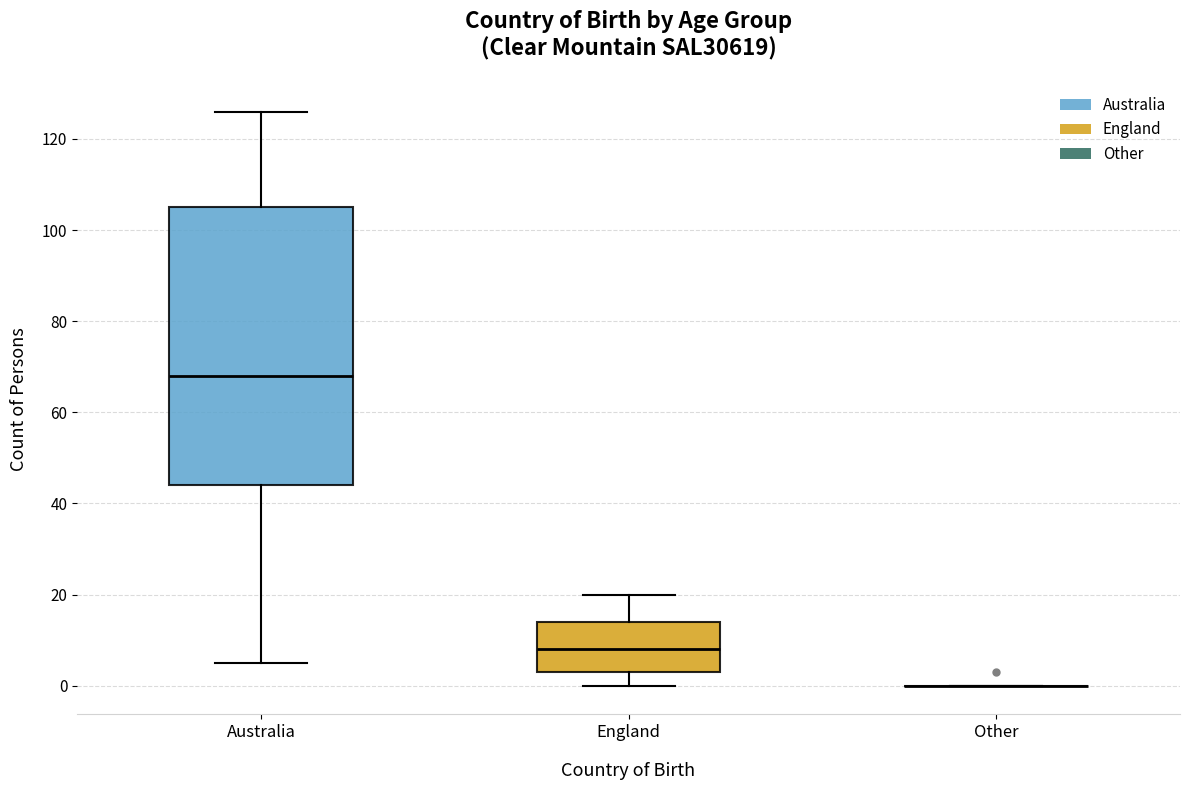

Where does the median line of the box for Australia sit on the y-axis? The values are not printed on the chart, so give them approximately, as read against the axis.

68